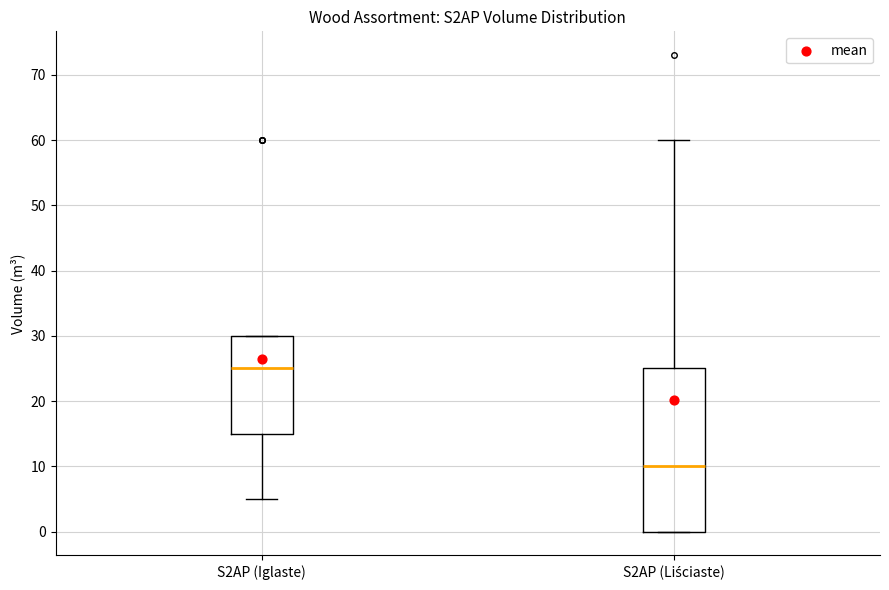

Reading left to right, transcribe this box plot: for each box, give where its median line is, the range the box spans, and where its two whiskers end, as read against the y-axis. The values are not printed on the chart, so give them approximately, as read against the axis.

S2AP (Iglaste): median 25, box 15 to 30, whiskers 5 to 30
S2AP (Liściaste): median 10, box 0 to 25, whiskers 0 to 60